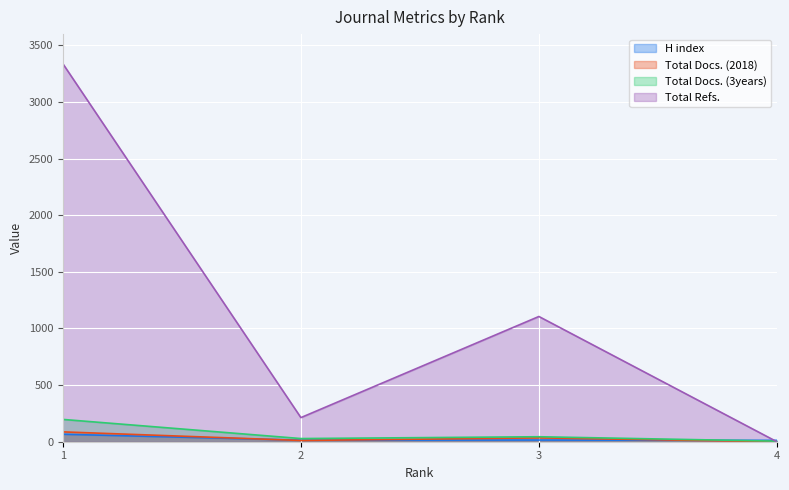

What is the average value of the Total Refs. series?

1164